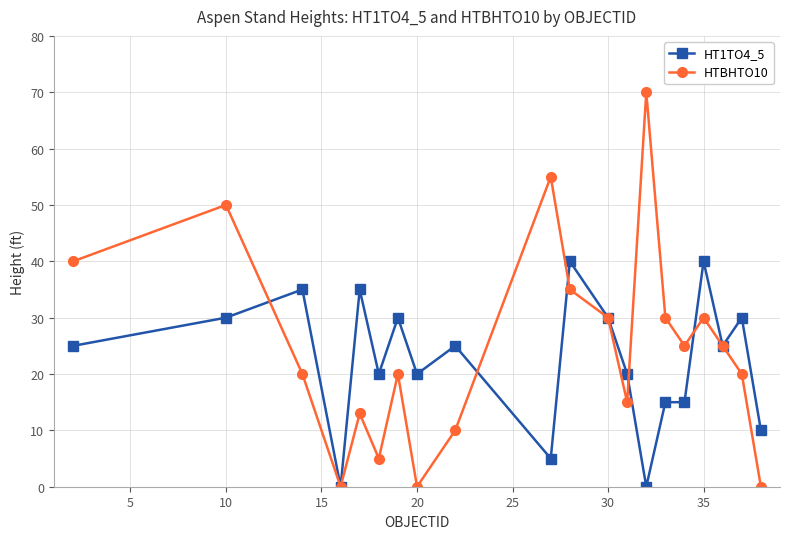

List the series in order of their peak value, highest first.

HTBHTO10, HT1TO4_5